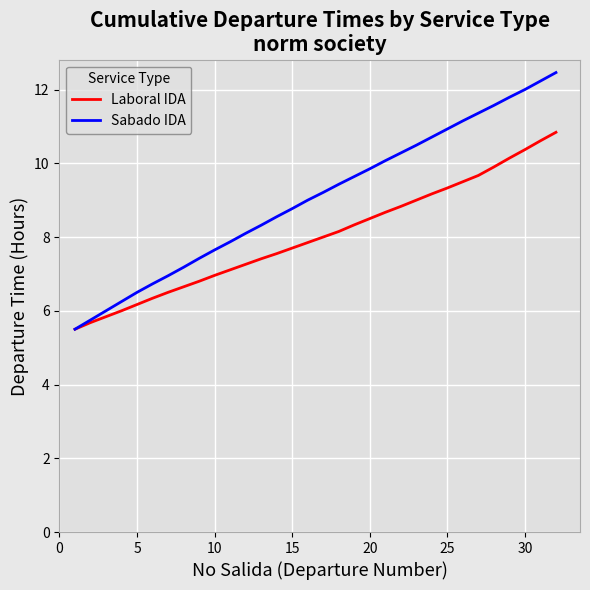

List the series in order of their peak value, highest first.

Sabado IDA, Laboral IDA